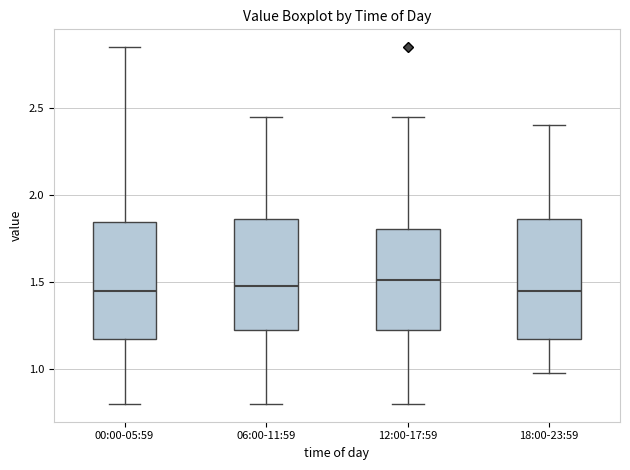

Reading left to right, read every box against the y-axis: the position of its median line, the range the box covers, and the ends of its whiskers. The values are not printed on the chart, so give them approximately, as read against the axis.

00:00-05:59: median 1.45, box 1.20 to 1.85, whiskers 0.80 to 2.85
06:00-11:59: median 1.50, box 1.20 to 1.85, whiskers 0.80 to 2.45
12:00-17:59: median 1.50, box 1.20 to 1.80, whiskers 0.80 to 2.45
18:00-23:59: median 1.45, box 1.20 to 1.85, whiskers 1.00 to 2.40